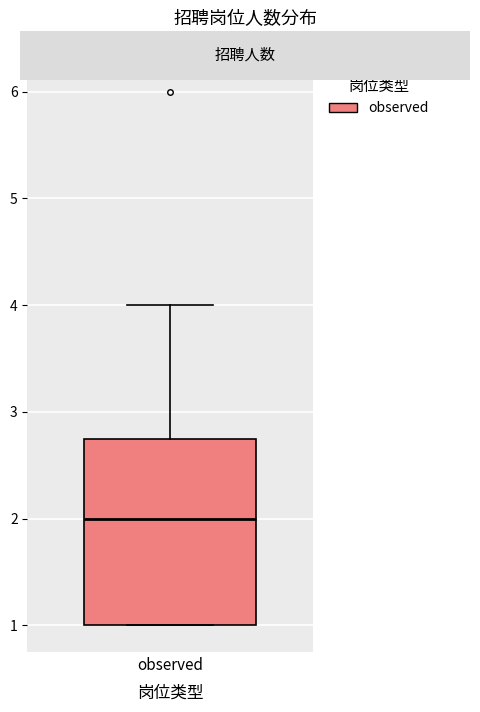

Transcribe this box plot: give where the median line is, the range the box spans, and where the two whiskers end, as read against the y-axis. The values are not printed on the chart, so give them approximately, as read against the axis.

median 2.0, box 1.0 to 2.8, whiskers 1.0 to 4.0